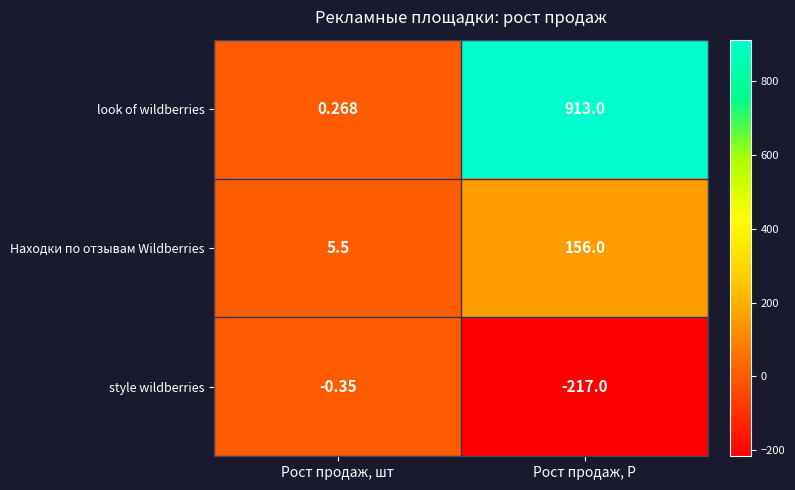

At Рост продаж, шт, list the series in order from largest to smallest.

Находки по отзывам Wildberries, look of wildberries, style wildberries